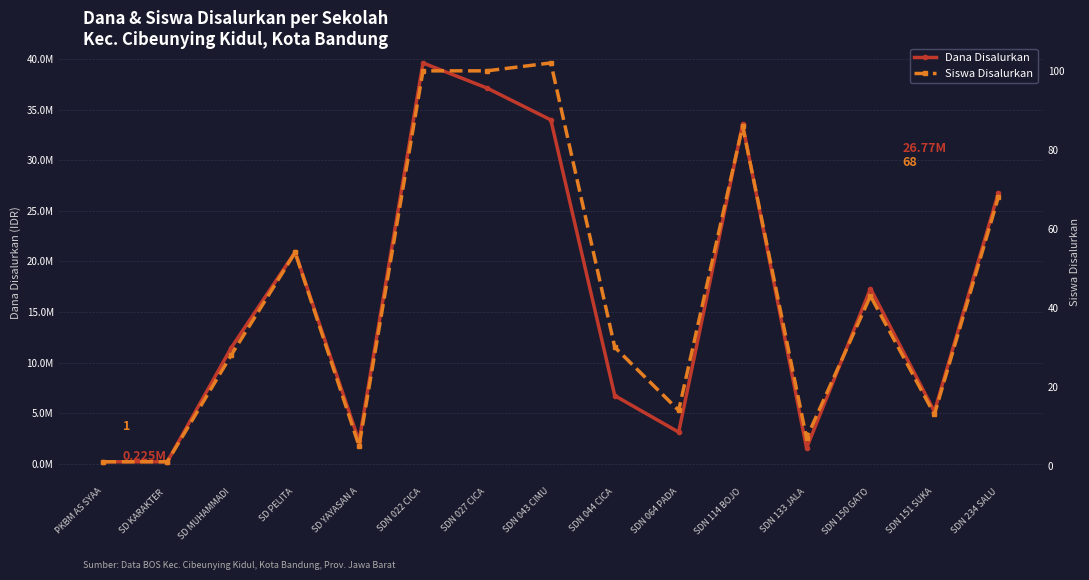

At which category does Dana Disalurkan reach its first local peak?

SD PELITA